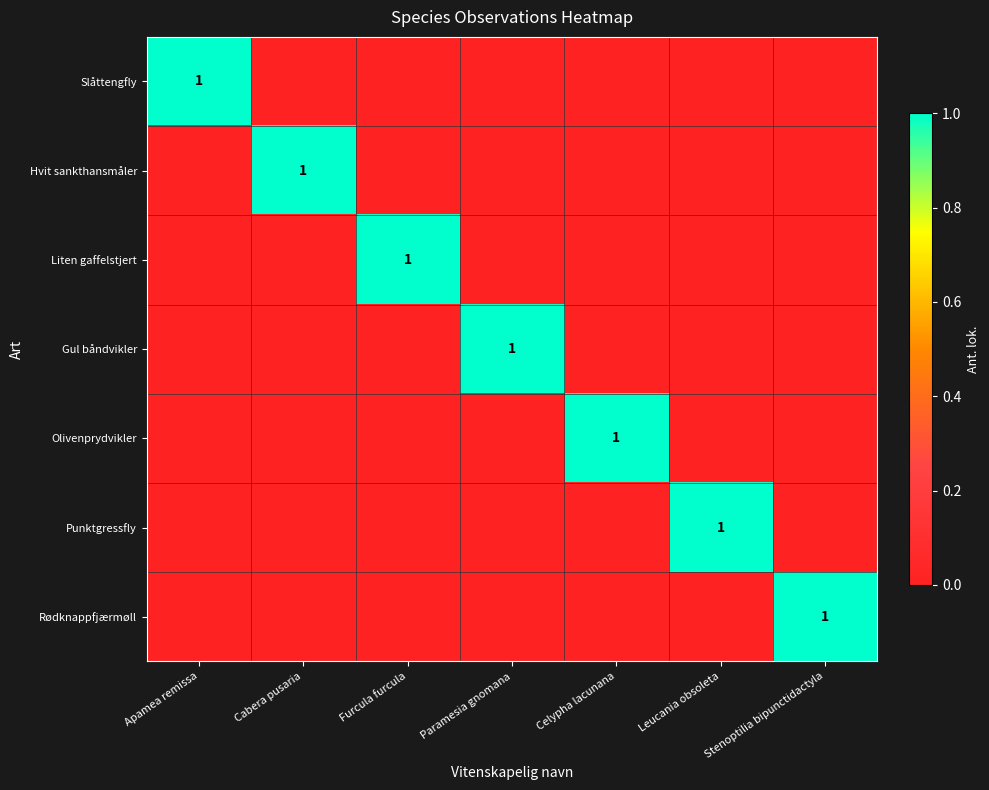

The Punktgressfly series shows 2 at Leucania obsoleta. True or false?

False